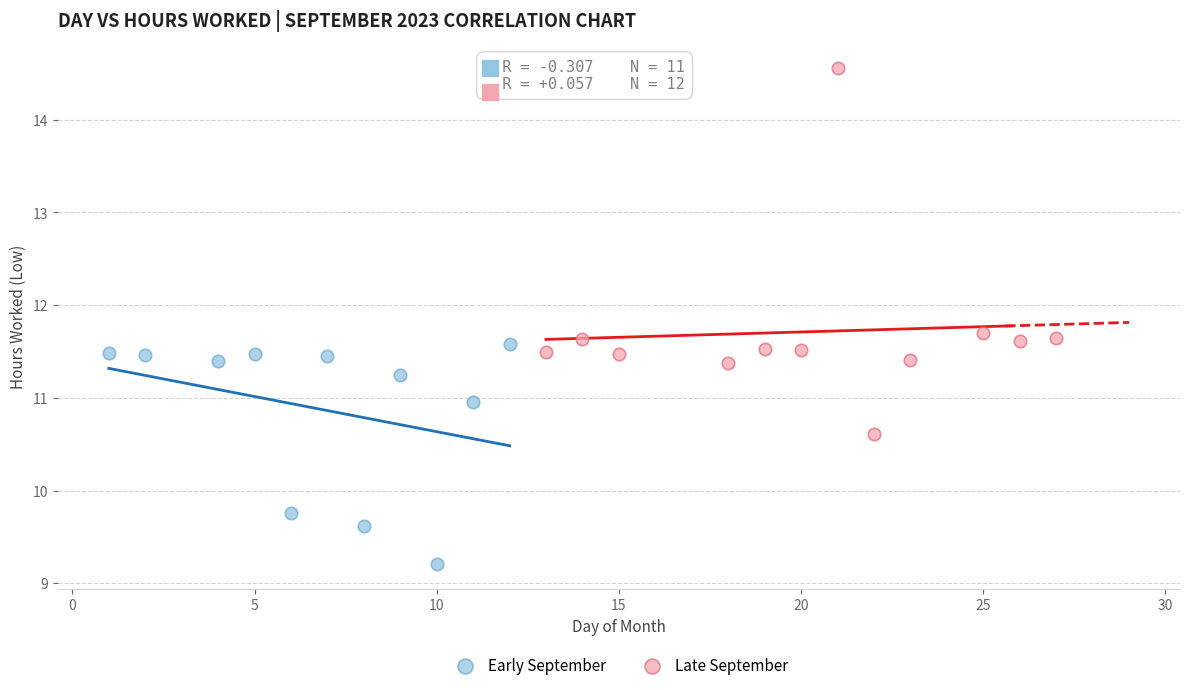

Which series reaches the minimum Y coordinate?

Early September